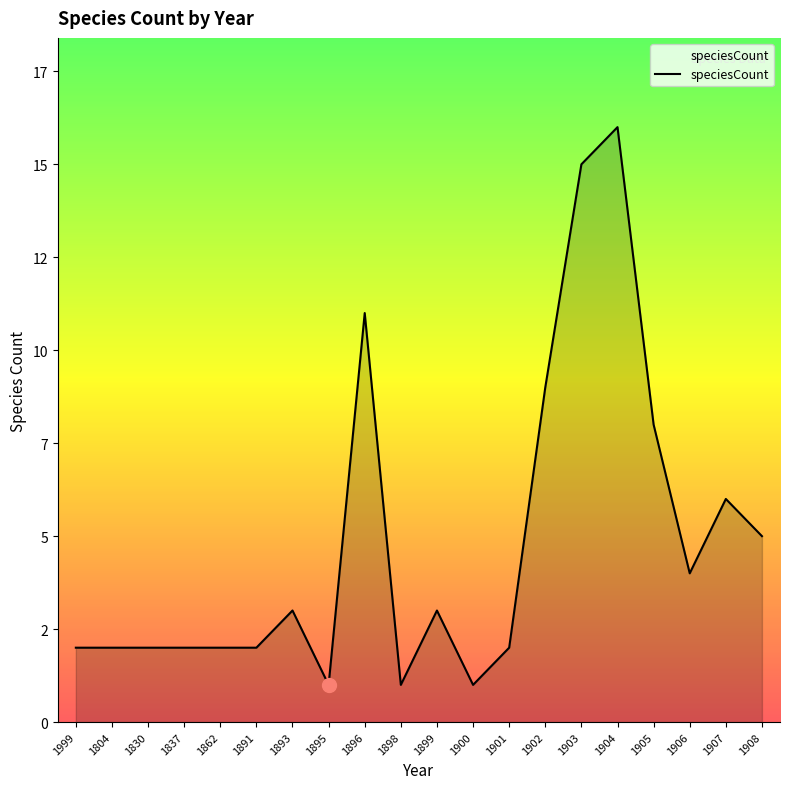

Which category has the highest value across all series?

1904